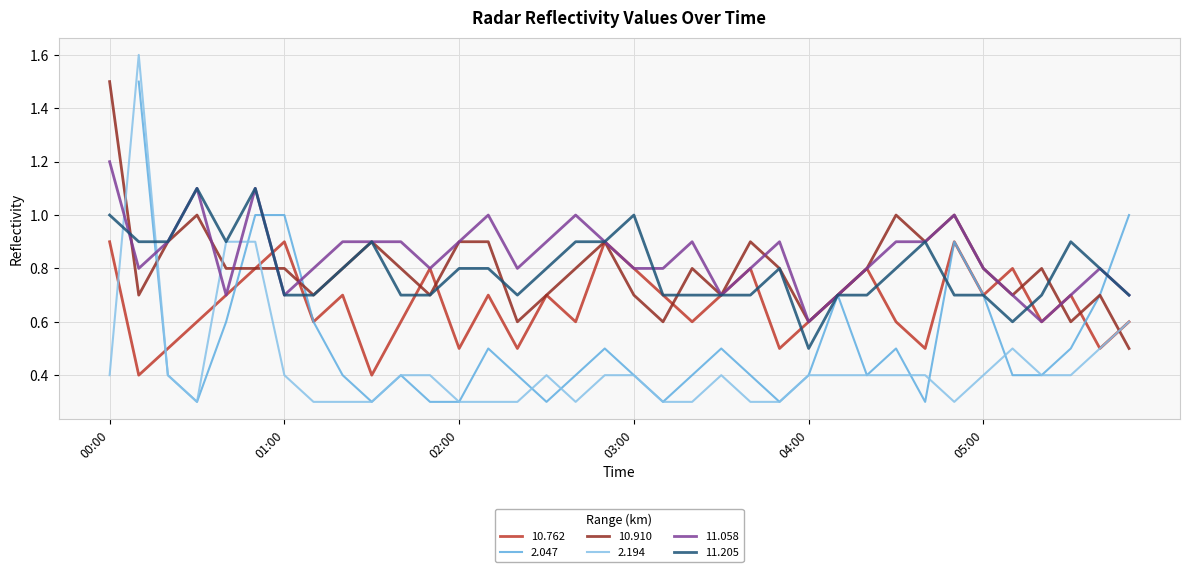

True or false: 11.058 and 2.194 cross at least once.

True